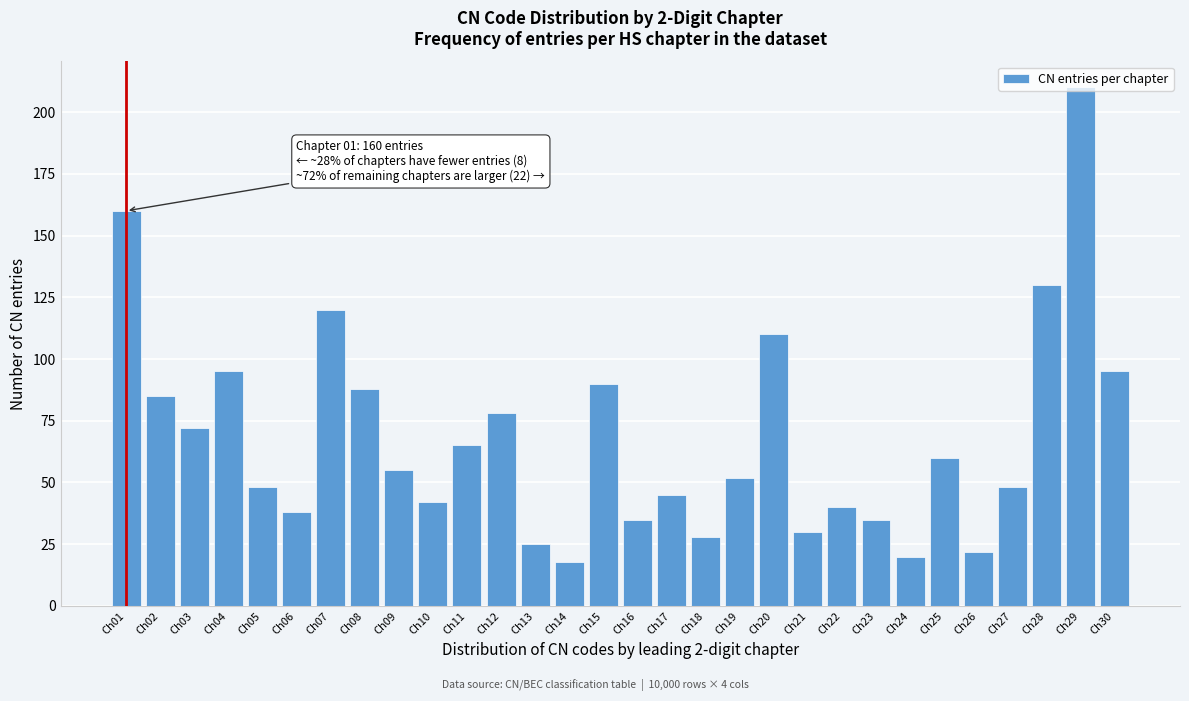

What is the average value?

68